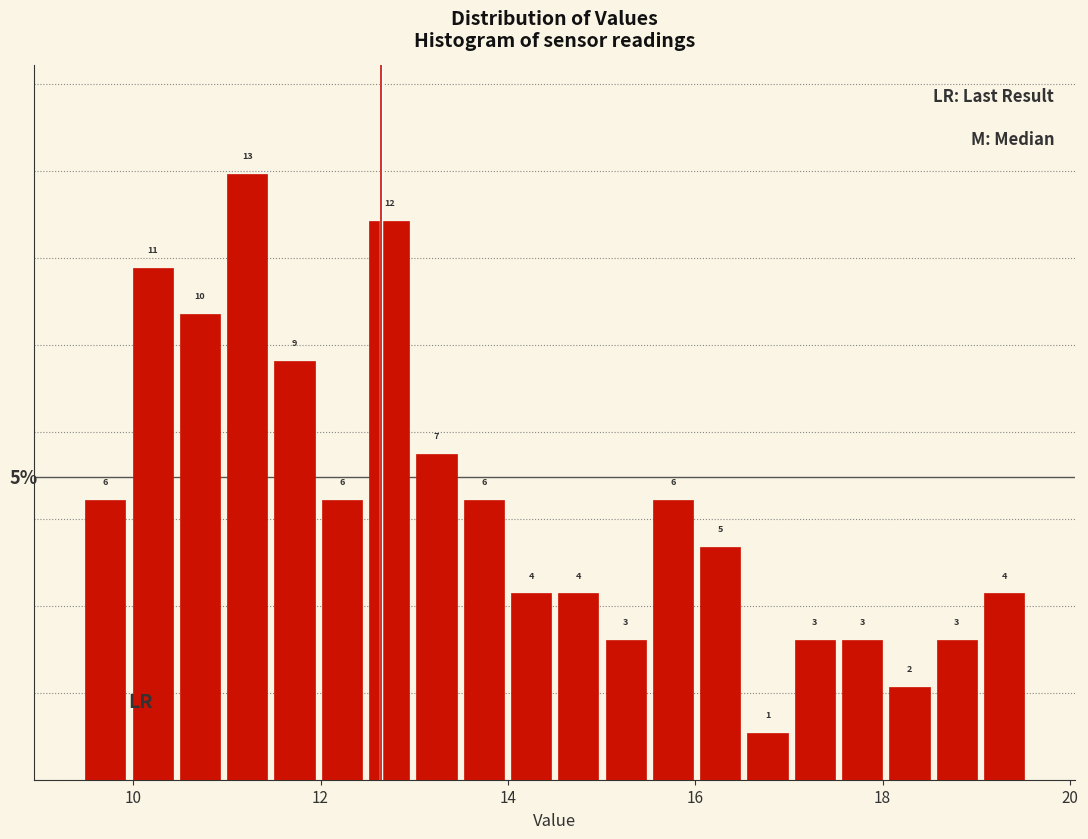

Read against the x-axis, roughly where is the centre of the tallest bar?

11.2